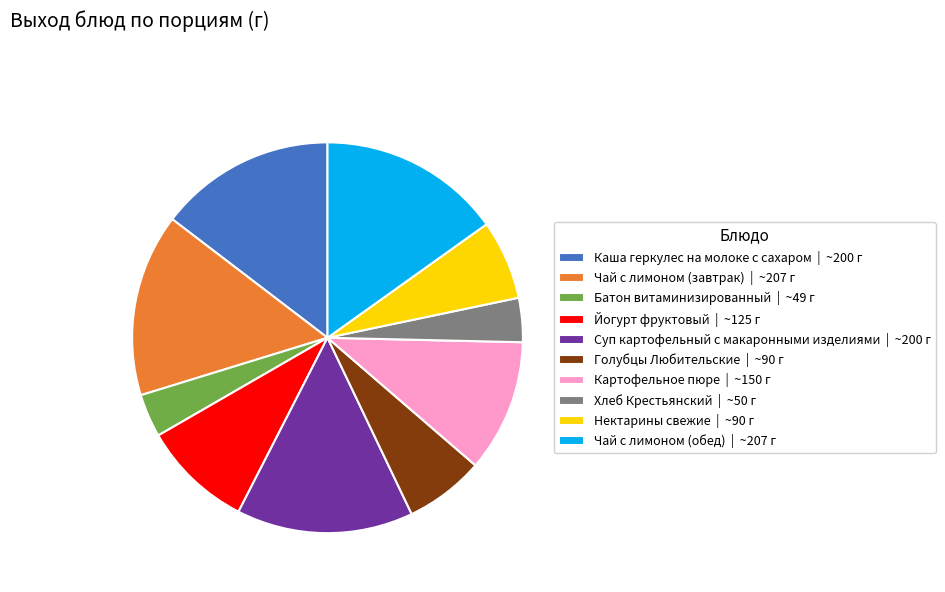

True or false: Картофельное пюре | ~150 г accounts for 22% of the total.

False